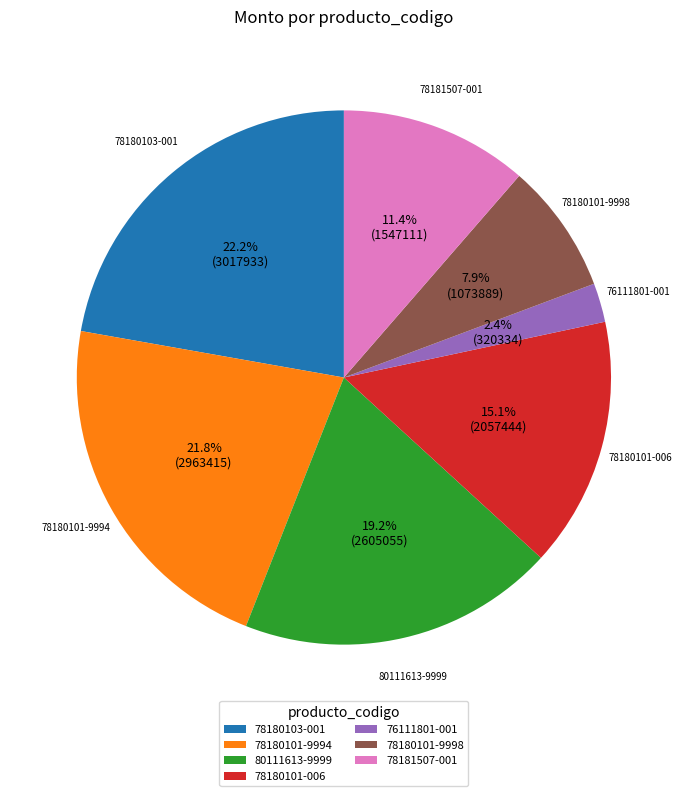

What is the total percentage of 78180101-006 and 78180101-9998?

23.0%